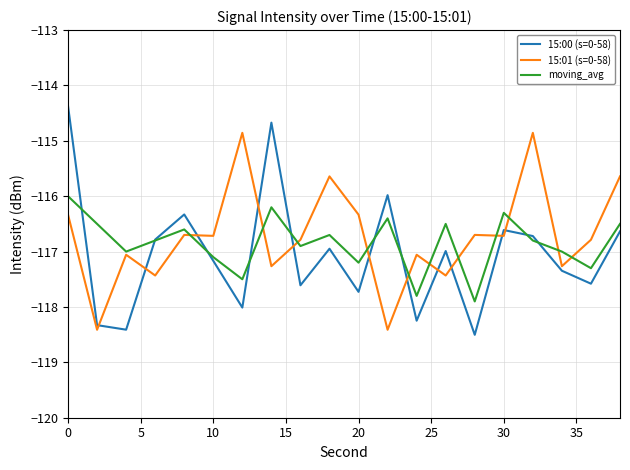

List the series in order of their peak value, highest first.

15:00 (s=0-58), 15:01 (s=0-58), moving_avg